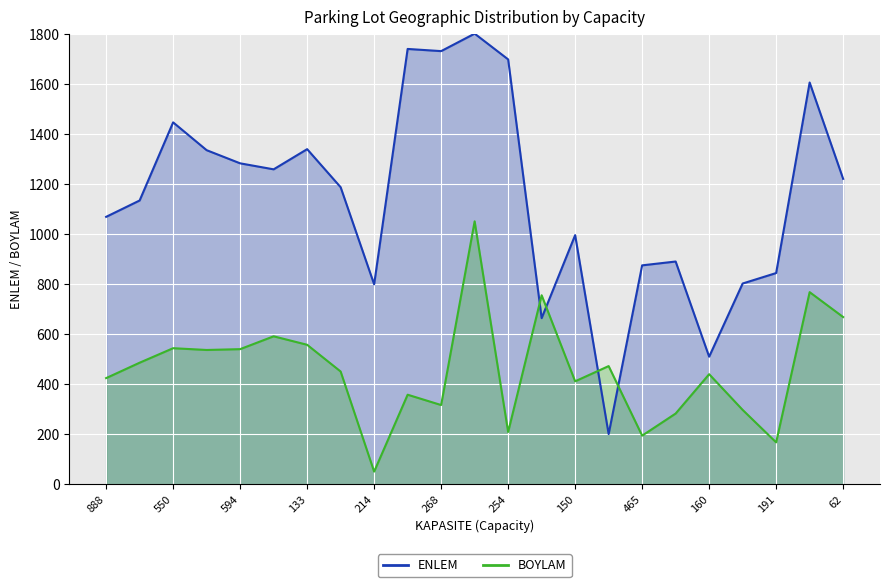

Reading right to left, what are all the values shown in this chart?

ENLEM: 1219.8	1604.7	843.4	801.6	509.2	889.5	874.2	200.0	994.9	663.2	1697.1	1800.0	1730.2	1738.9	798.3	1186.4	1338.5	1257.8	1281.8	1334.4	1445.5	1133.4	1068.0
BOYLAM: 667.6	767.1	166.9	296.6	439.3	282.1	193.7	471.7	410.9	754.7	208.3	1050.0	316.1	357.3	50.0	450.0	556.8	590.7	539.4	536.1	543.2	485.2	423.6